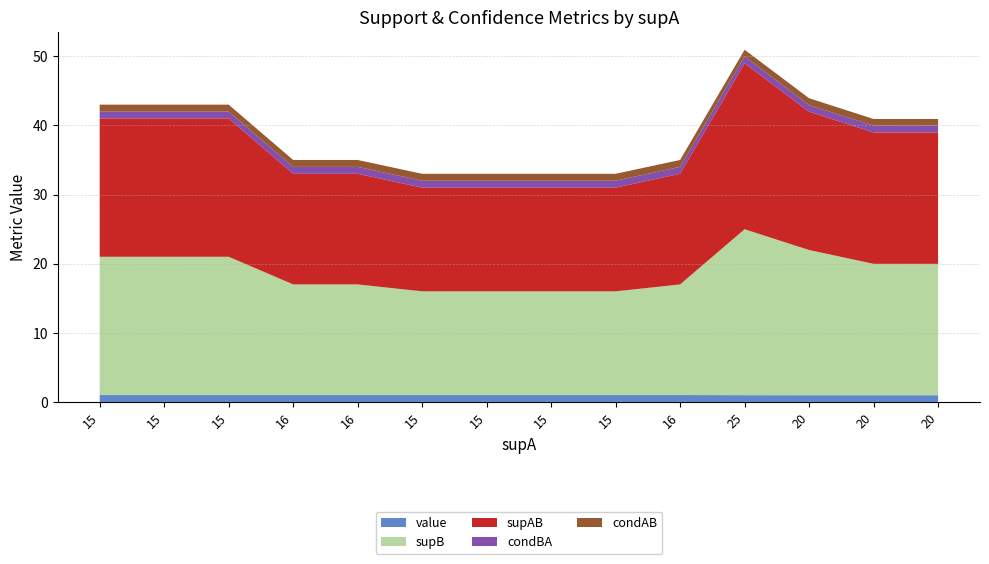

Reading left to right, transcribe all the data shown in this chart.

value: 15=1.0	15=1.0	15=1.0	16=1.0	16=1.0	15=1.0	15=1.0	15=1.0	15=1.0	16=1.0	25=1.0	20=1.0	20=1.0	20=1.0
supB: 15=20.0	15=20.0	15=20.0	16=16.0	16=16.0	15=15.0	15=15.0	15=15.0	15=15.0	16=16.0	25=24.0	20=21.0	20=19.0	20=19.0
supAB: 15=20.0	15=20.0	15=20.0	16=16.0	16=16.0	15=15.0	15=15.0	15=15.0	15=15.0	16=16.0	25=24.0	20=20.0	20=19.0	20=19.0
condBA: 15=1.0	15=1.0	15=1.0	16=1.0	16=1.0	15=1.0	15=1.0	15=1.0	15=1.0	16=1.0	25=1.0	20=1.0	20=1.0	20=1.0
condAB: 15=1.0	15=1.0	15=1.0	16=1.0	16=1.0	15=1.0	15=1.0	15=1.0	15=1.0	16=1.0	25=1.0	20=1.0	20=0.9	20=0.9